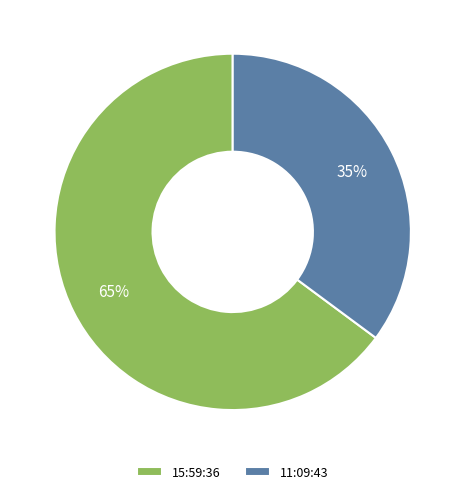

To the nearest percent, what is the difference between the 15:59:36 and 11:09:43 slice percentages?

30%